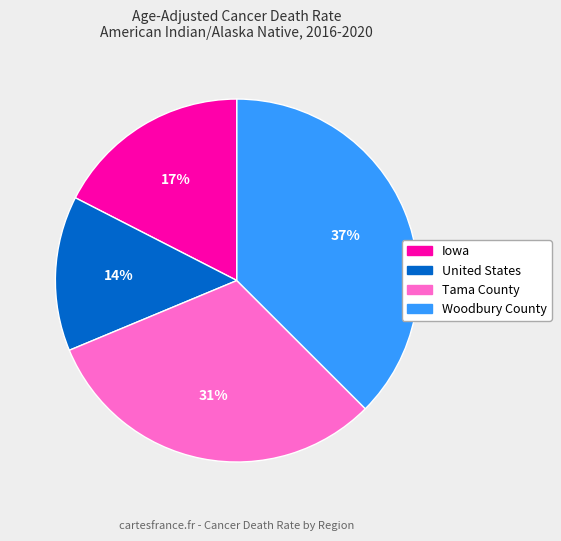

Does Iowa represent more than half of the total?

No